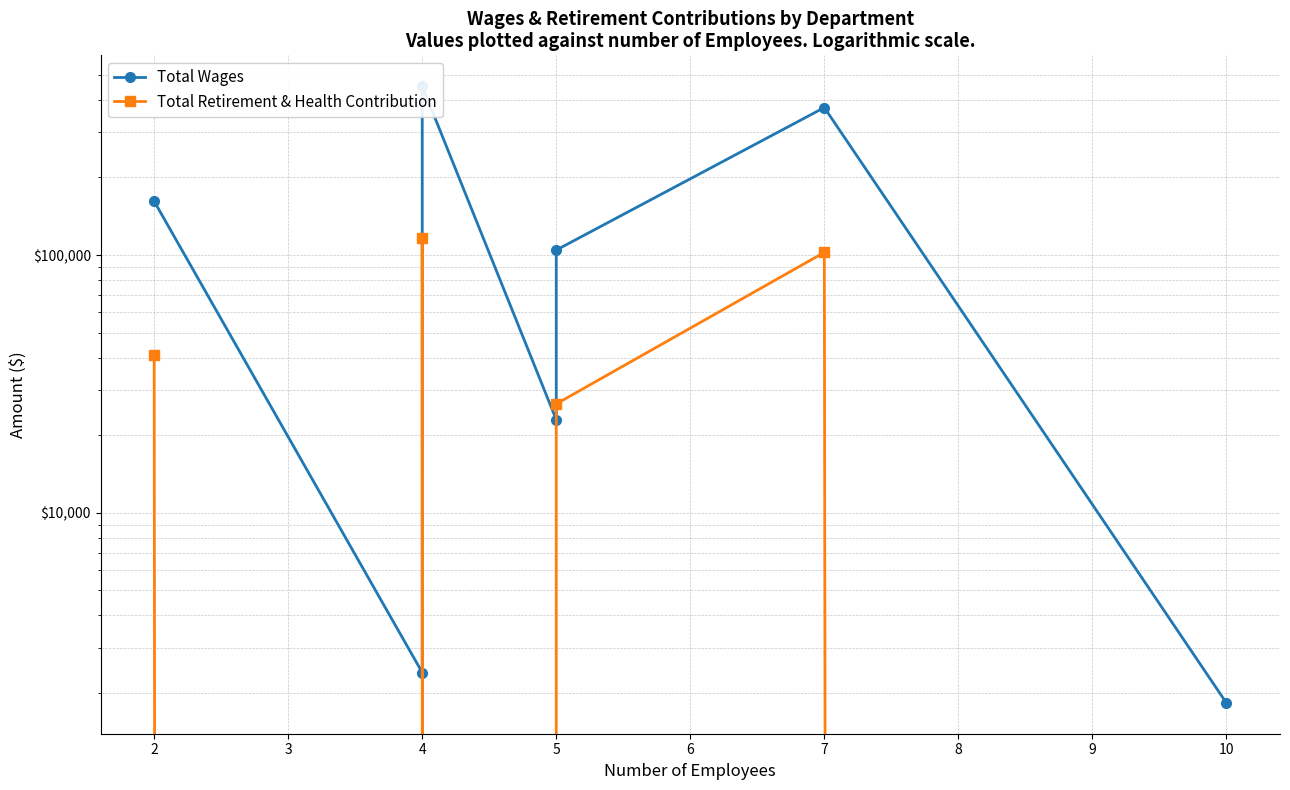

True or false: Total Retirement & Health Contribution and Total Wages intersect in this chart.

False